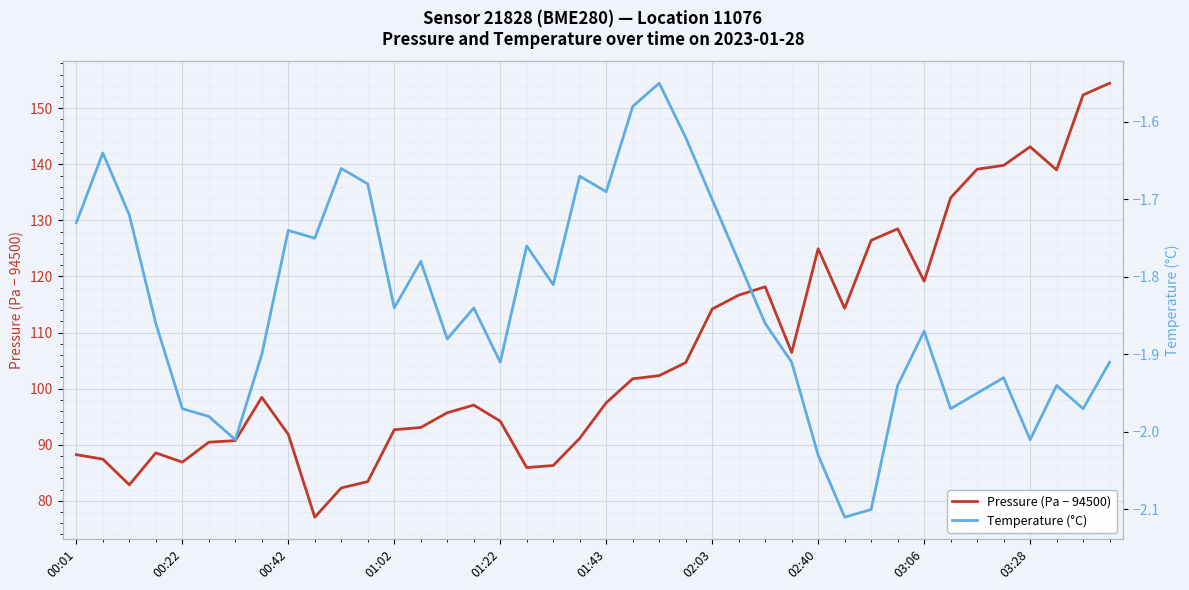

True or false: Pressure (Pa − 94500) and Temperature (°C) intersect in this chart.

False